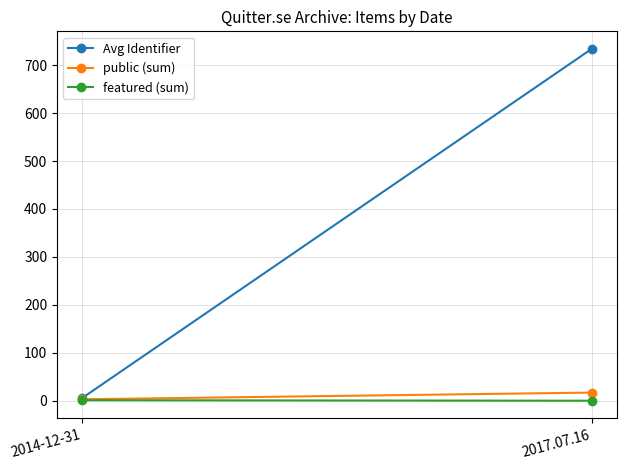

At which label is Avg Identifier closest to 369?

2014-12-31